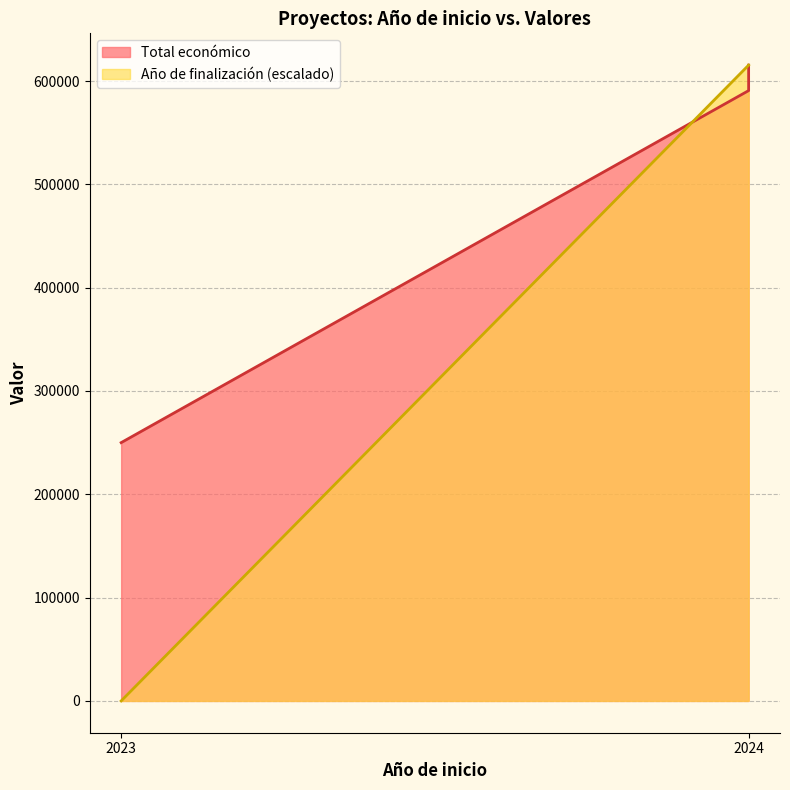

What is the total value across all series at 2024?

1206087.0